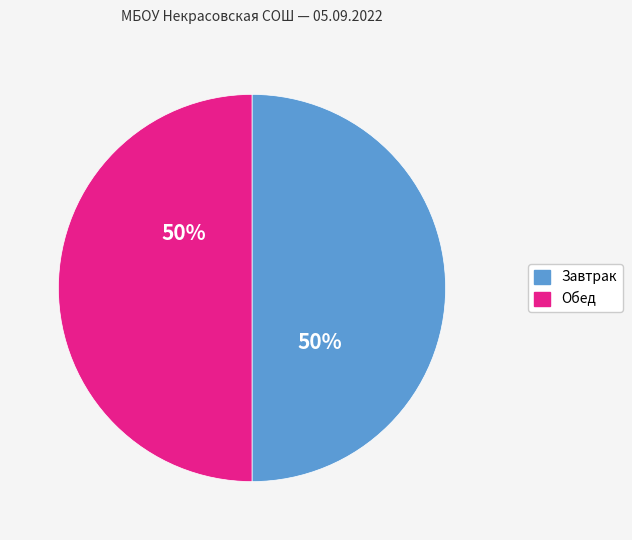

To the nearest percent, what is the average slice percentage?

50%